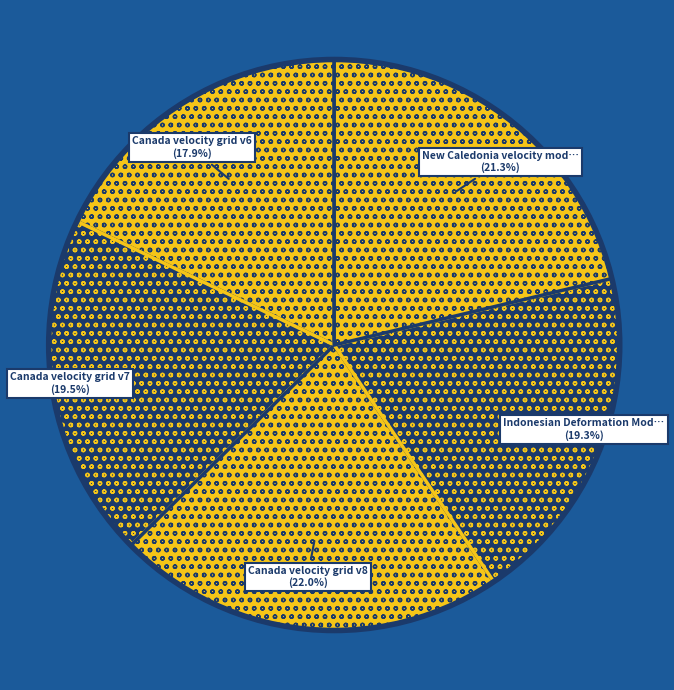

How many slices are in this pie chart?

5